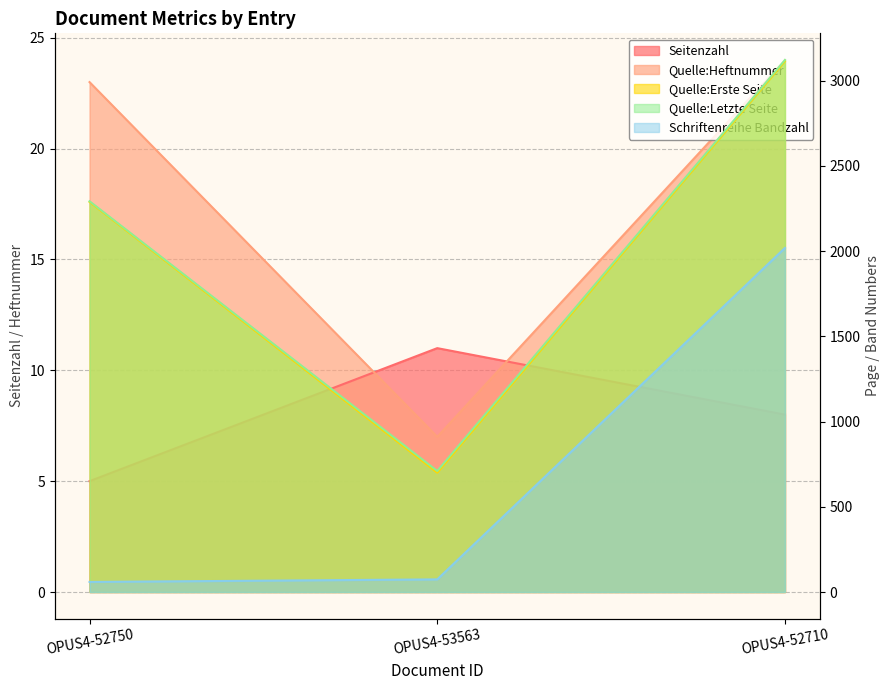

Between OPUS4-53563 and OPUS4-52750, which is larger?

OPUS4-53563